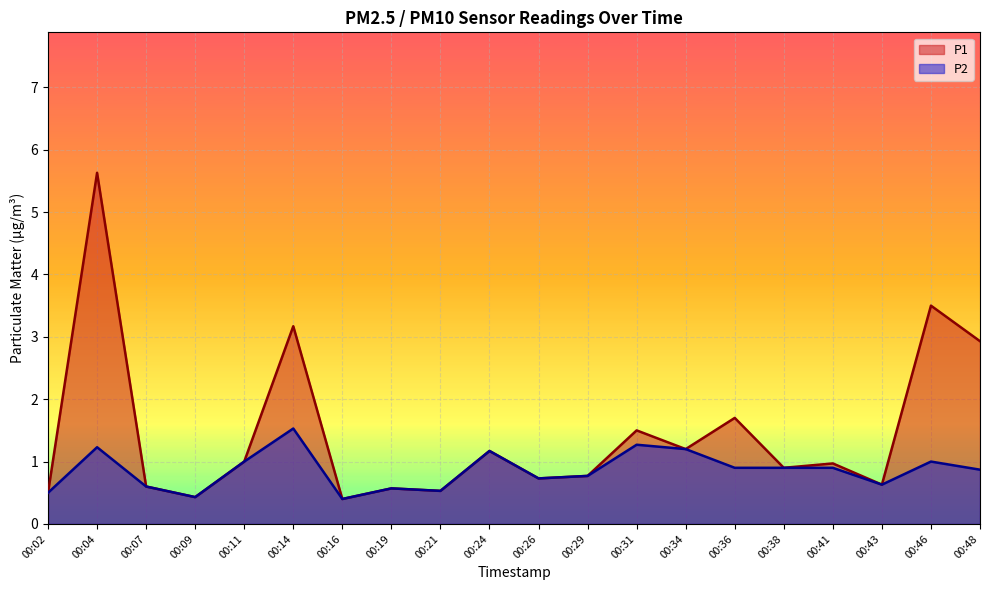

Reading left to right, what are all the values shown in this chart?

P1: 0.5	5.6	0.6	0.4	1.0	3.2	0.4	0.6	0.5	1.2	0.7	0.8	1.5	1.2	1.7	0.9	1.0	0.6	3.5	2.9
P2: 0.5	1.2	0.6	0.4	1.0	1.5	0.4	0.6	0.5	1.2	0.7	0.8	1.3	1.2	0.9	0.9	0.9	0.6	1.0	0.9